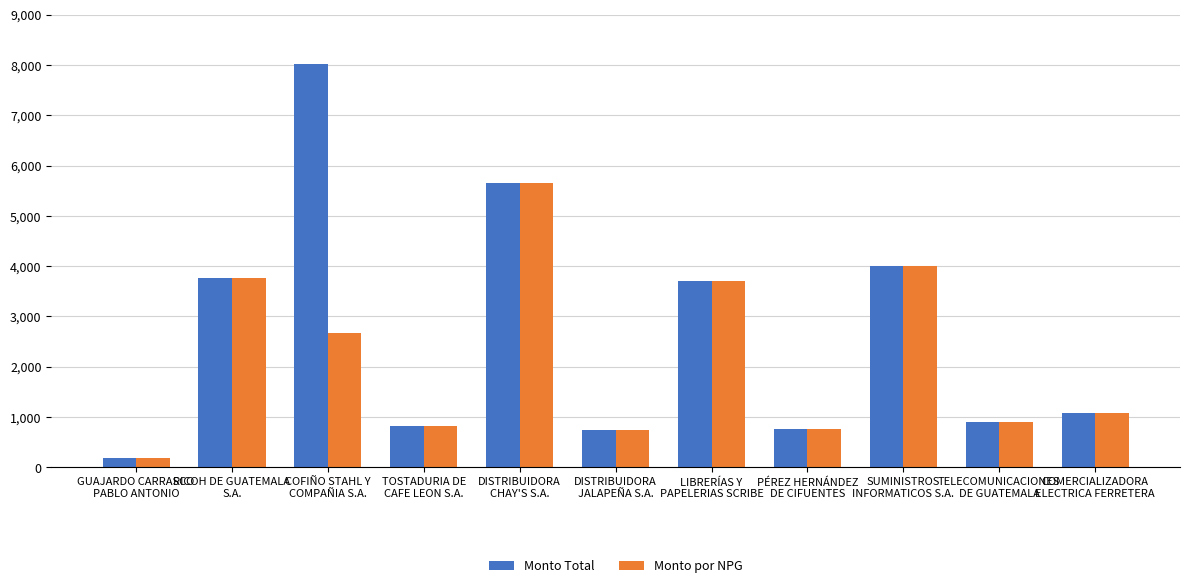

Which series has the widest spread of values?

Monto Total